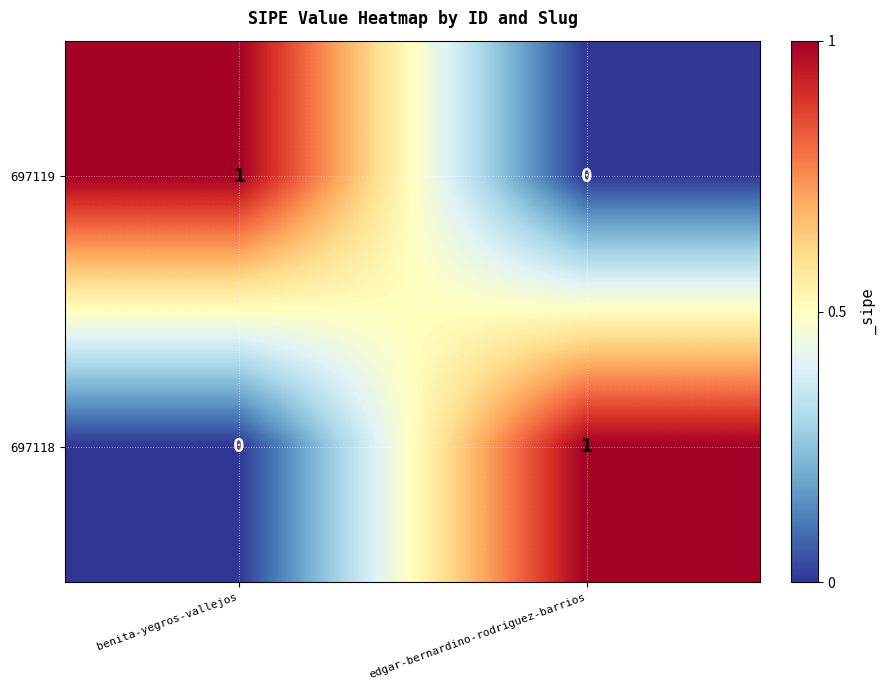

How many categories are shown in the chart?

2